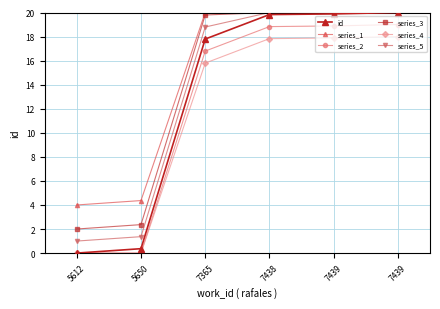

What is the difference between the series_2 values at 7439 and 5612?

19.0